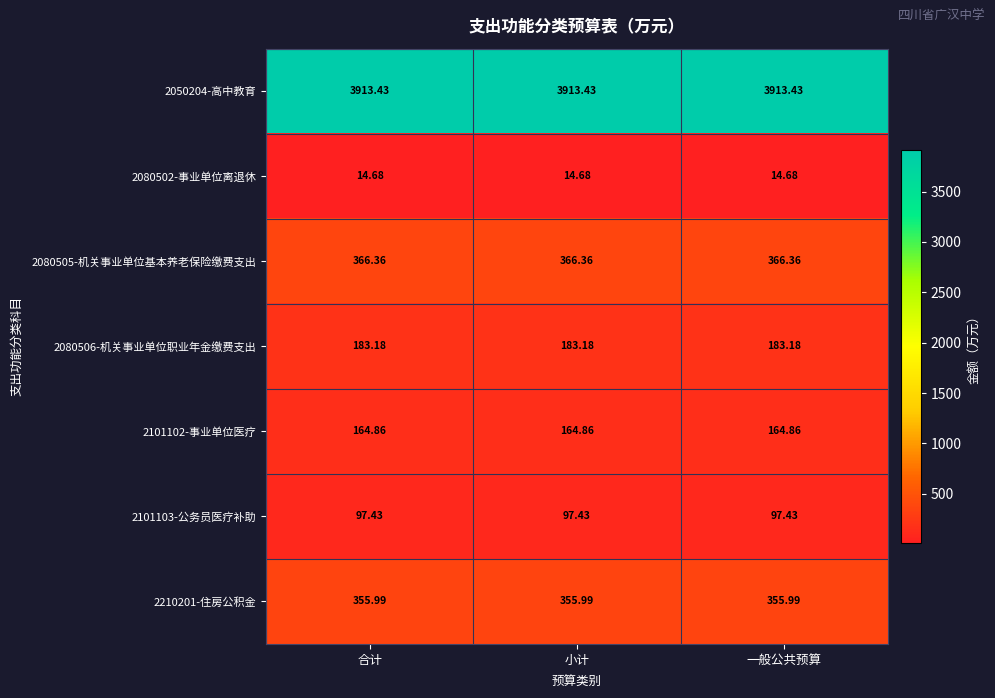

Is the value of 2050204-高中教育 at 小计 greater than the value of 2080506-机关事业单位职业年金缴费支出 at 小计?

Yes